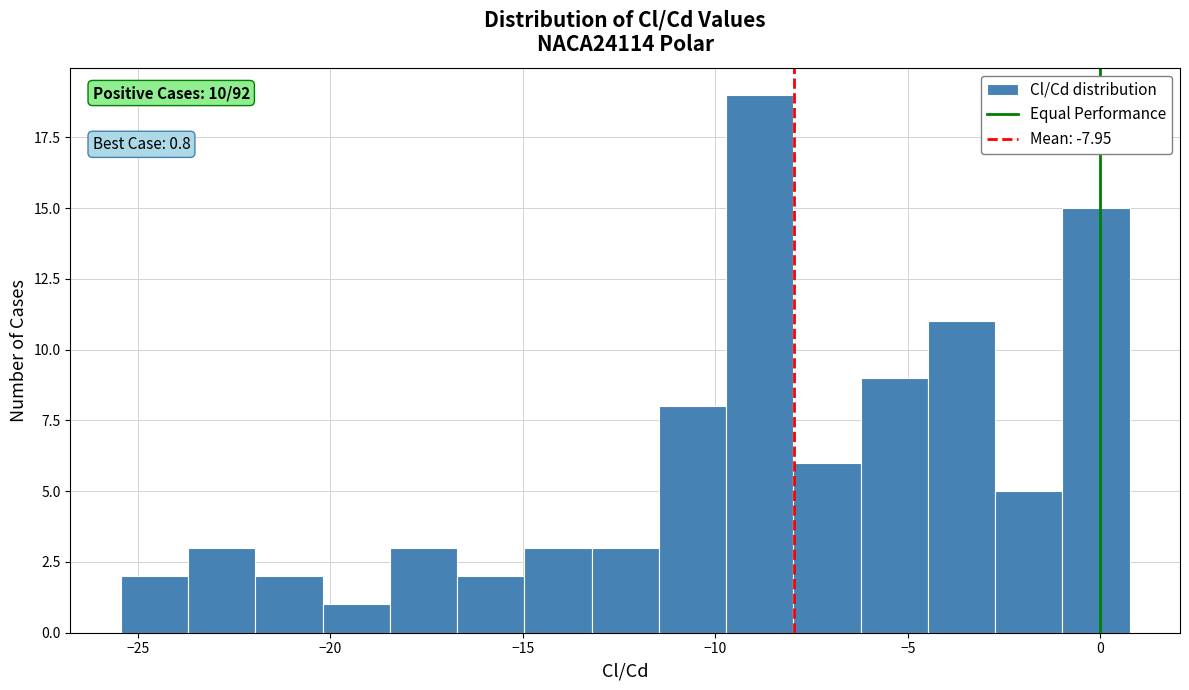

Around what value on the x-axis is the tallest bar? Give the approximate position of its centre, as read against the axis.

-9.0